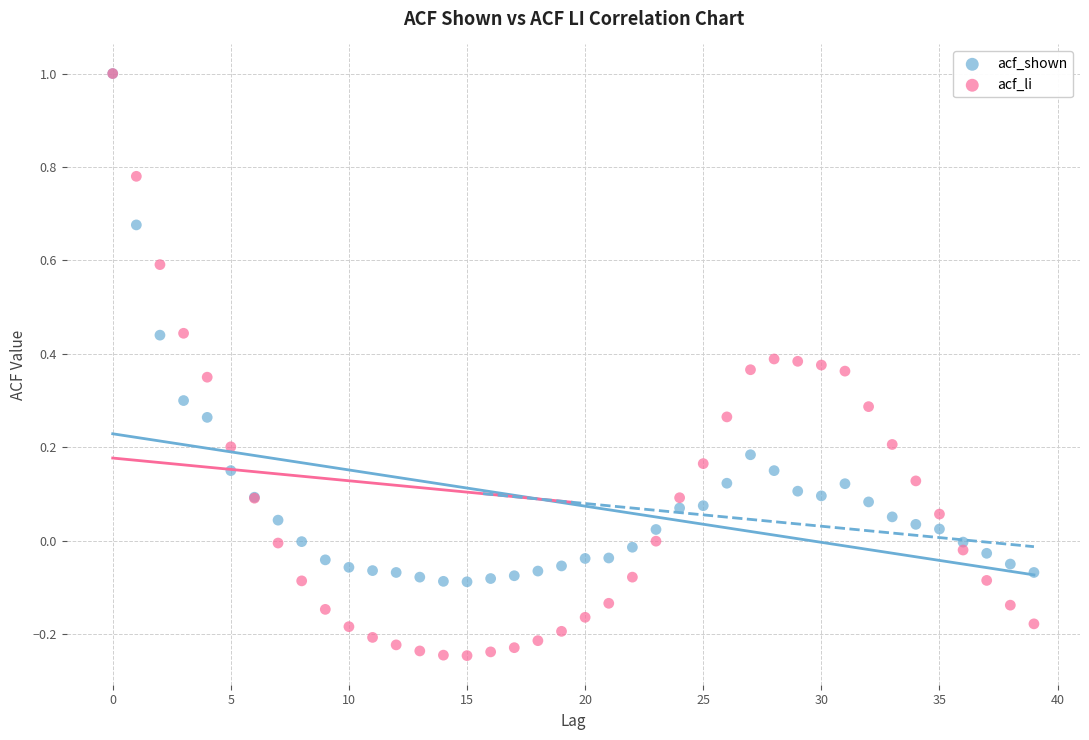

Which series has the widest spread of Y values?

acf_li